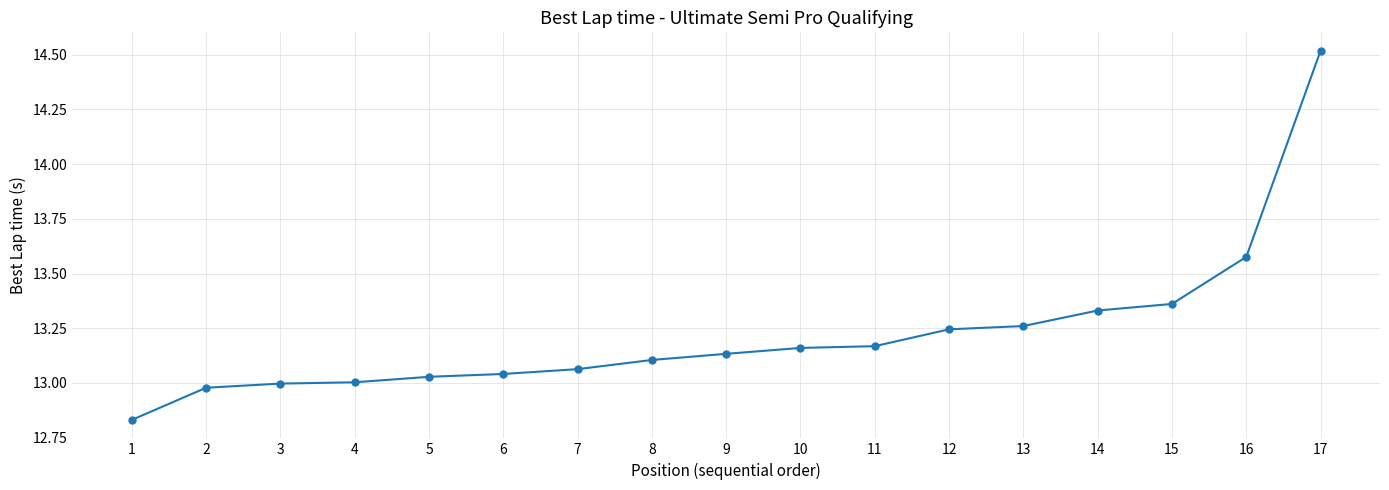

The chart shows a value of 22.2 at 17. True or false?

False